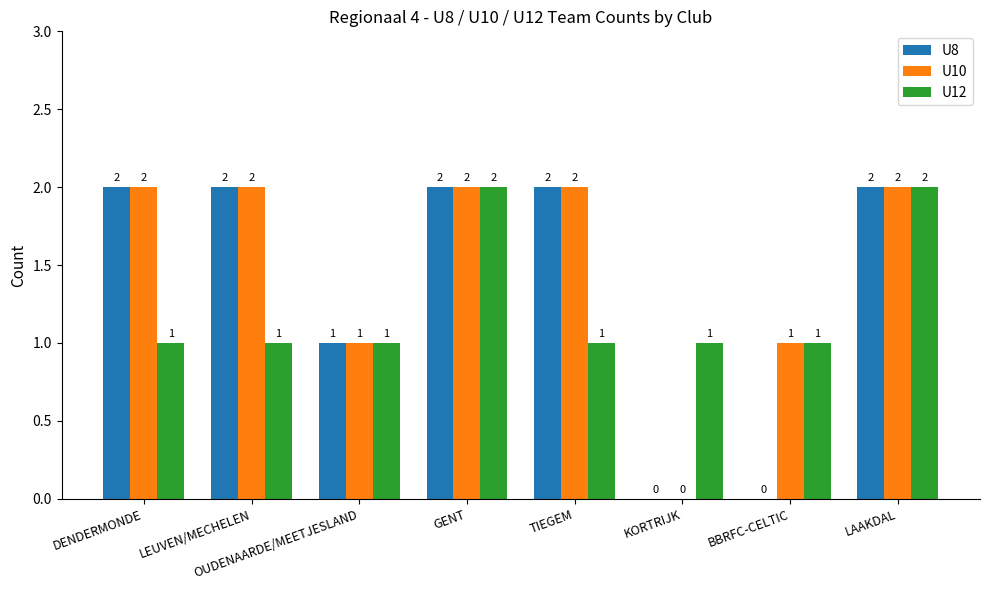

What is the total value across all series at LAAKDAL?

6